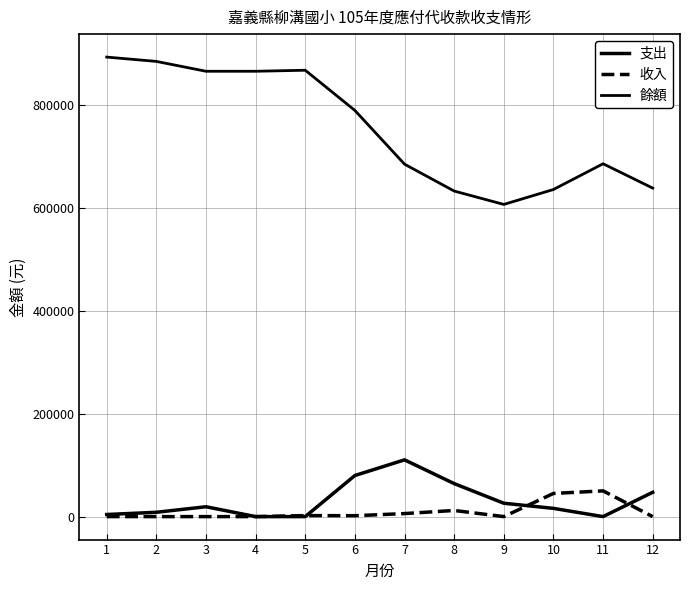

How many lines are shown in the chart?

3